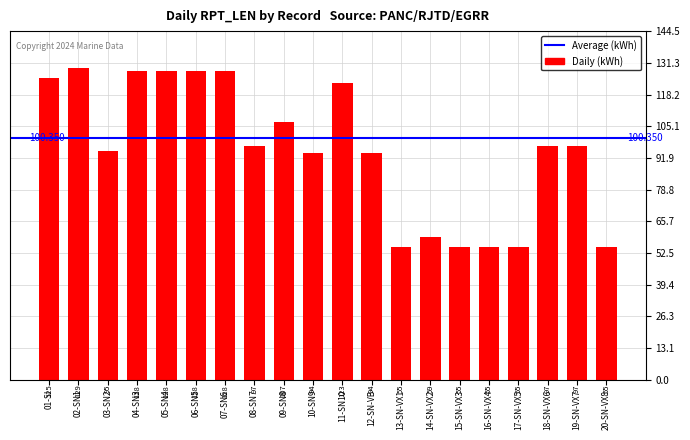

What is the label of the 16th bar from the right?

05-SN4